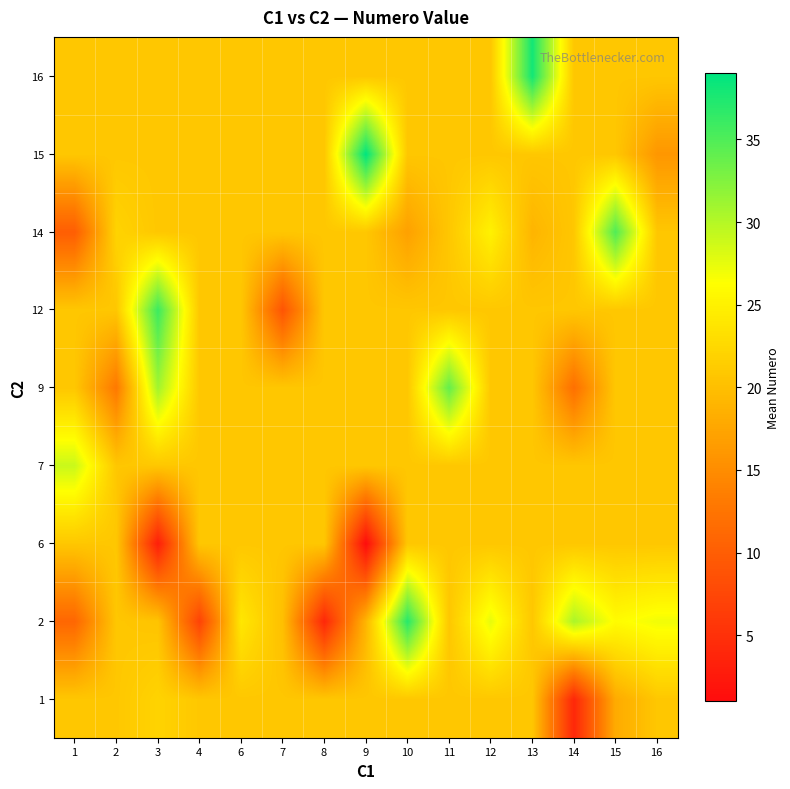

What is the spread (max minus min) of values at 11?

13.2